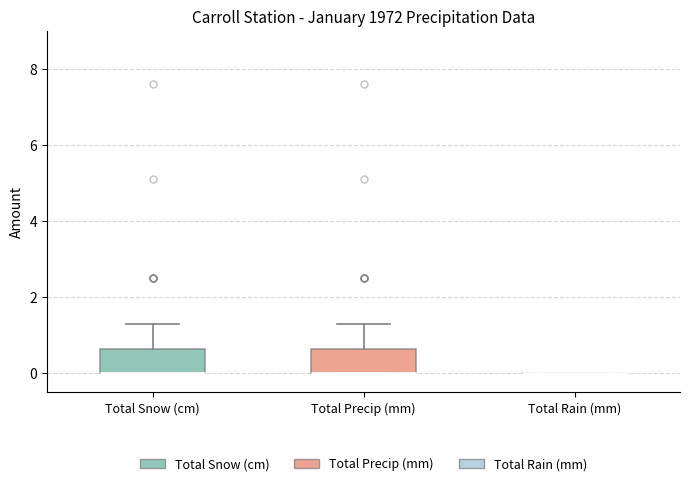

Where is the upper edge of the box for Total Precip (mm) on the y-axis? The values are not printed on the chart, so give them approximately, as read against the axis.

0.6